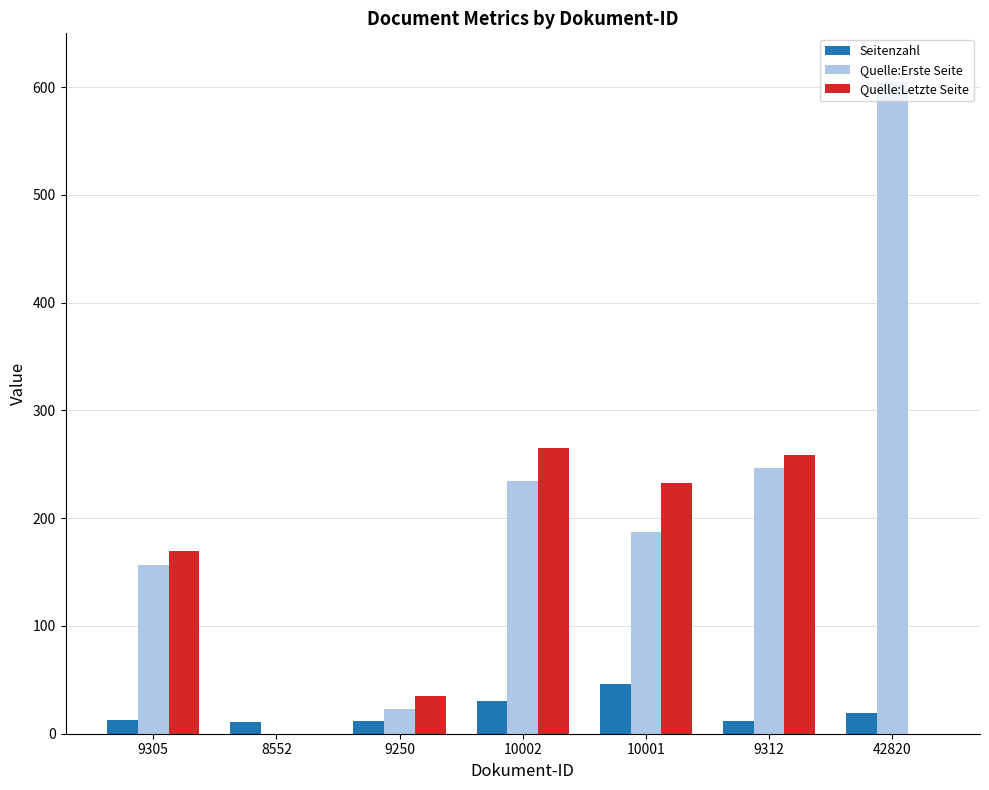

Which series changed the most between 9305 and 10001?

Quelle:Letzte Seite